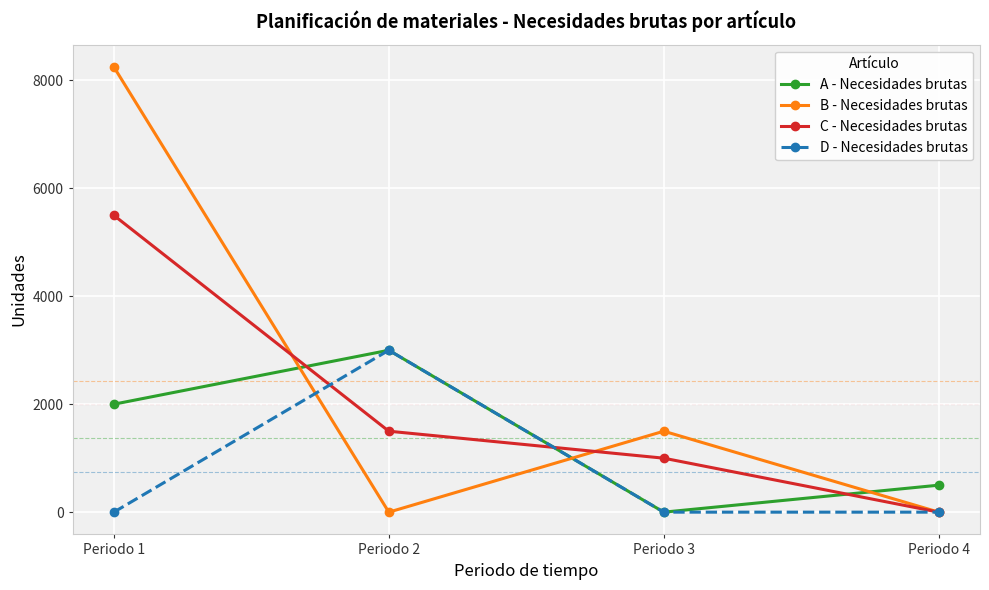

Rank the series by their average value, from lowest to highest.

D - Necesidades brutas, A - Necesidades brutas, C - Necesidades brutas, B - Necesidades brutas